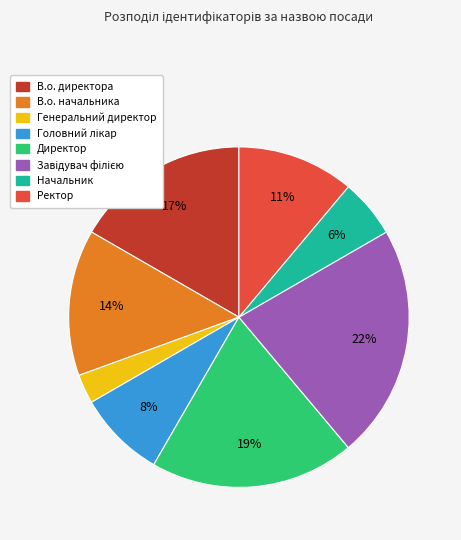

How many segments does this pie chart have?

8